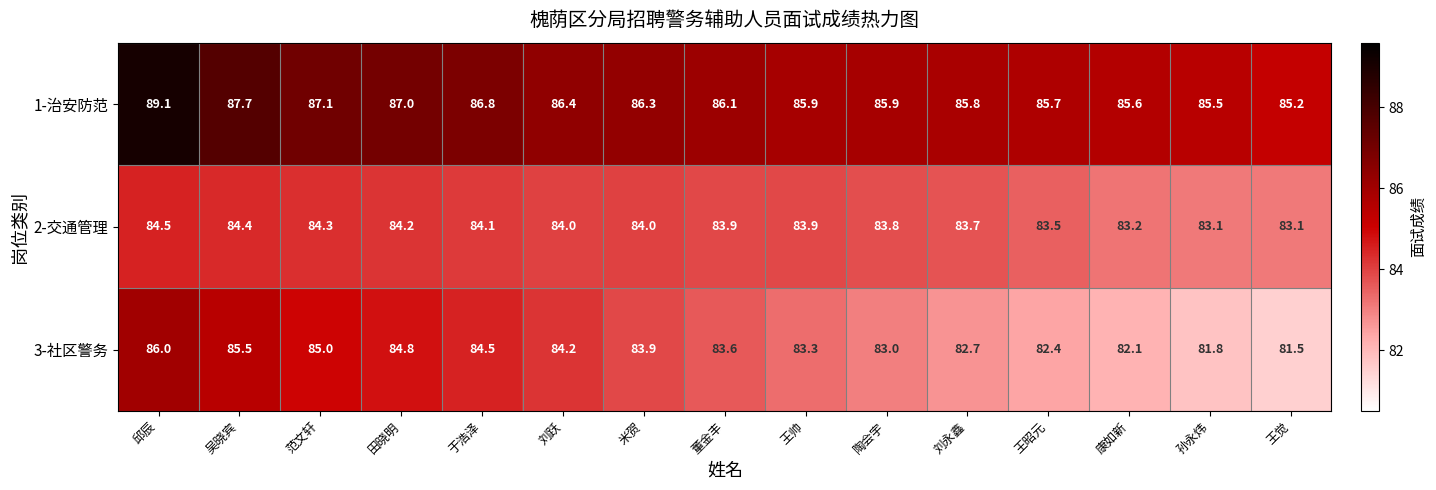

Rank the series at 康如新 from lowest to highest value.

3-社区警务, 2-交通管理, 1-治安防范